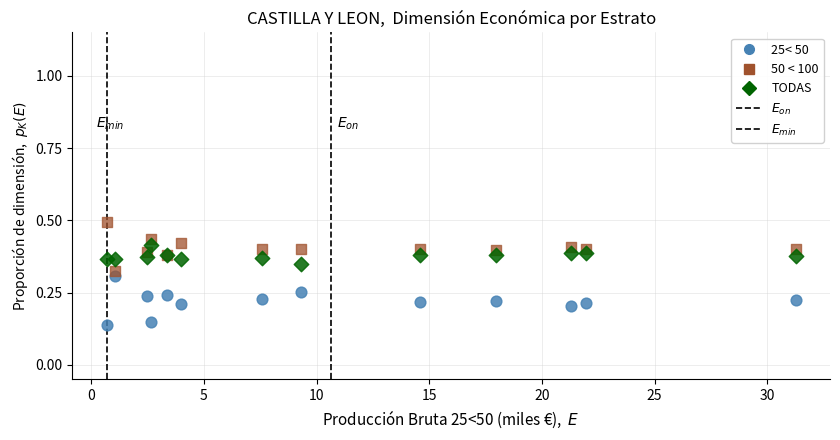

Which series contains the lowest Y value?

25< 50